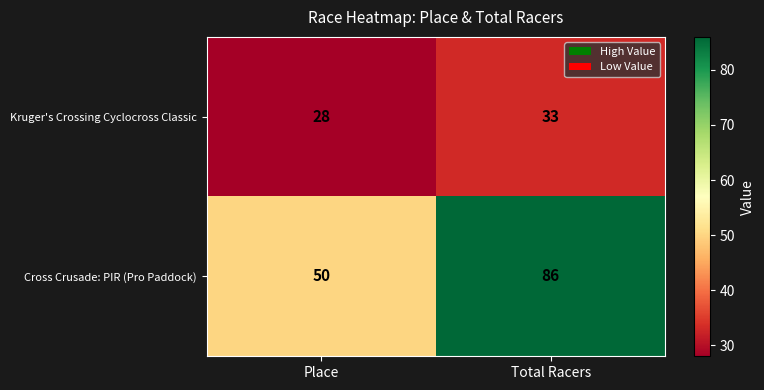

What is the sum of the Cross Crusade: PIR (Pro Paddock) values at Total Racers and Place?

136